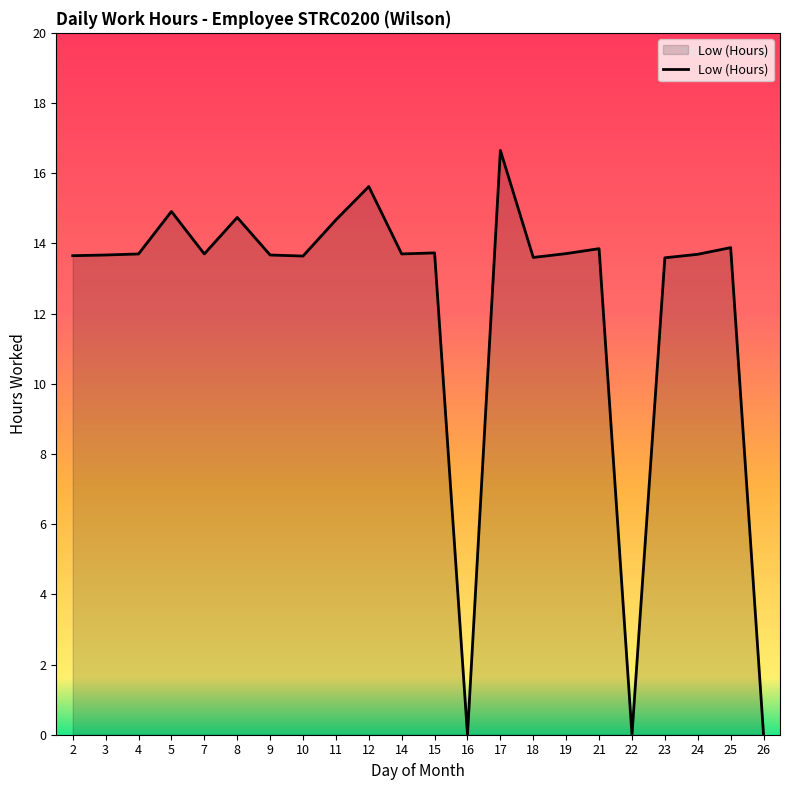

Approximately how many times larger is the value at 21 compared to 3?

1.0